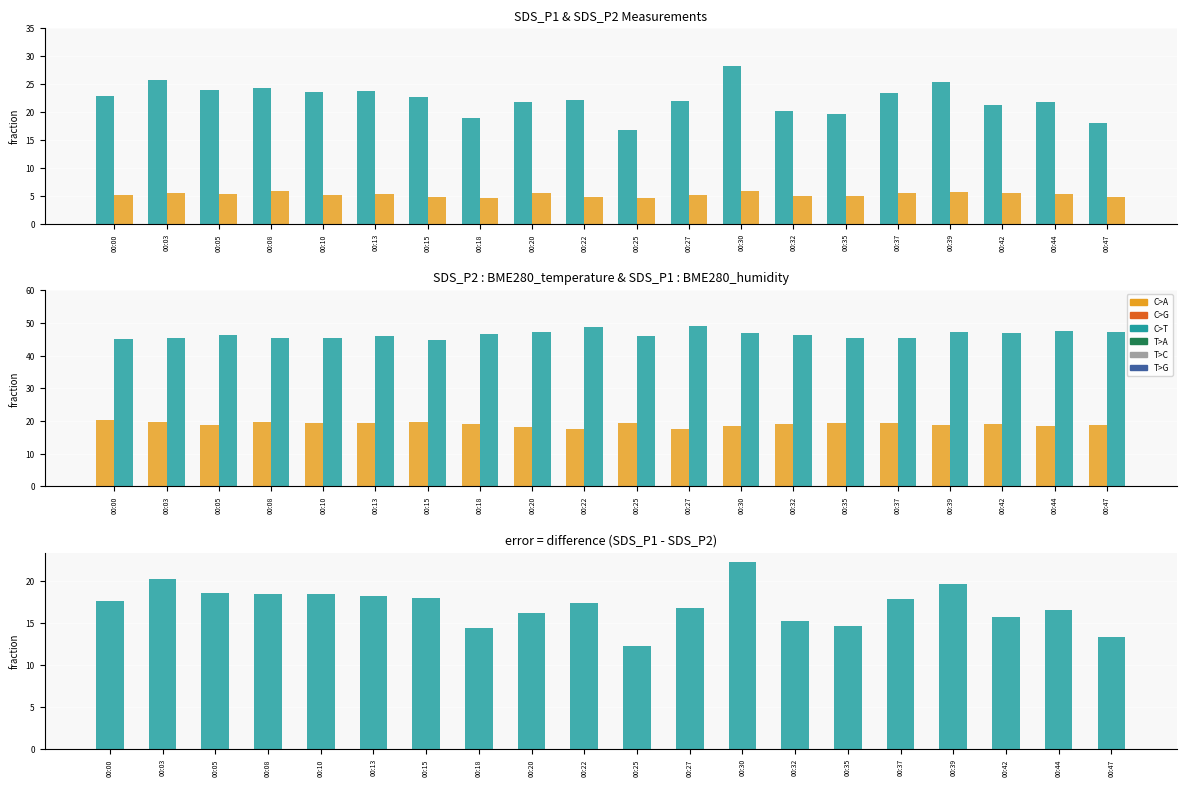

Does the chart contain stacked bars?

No